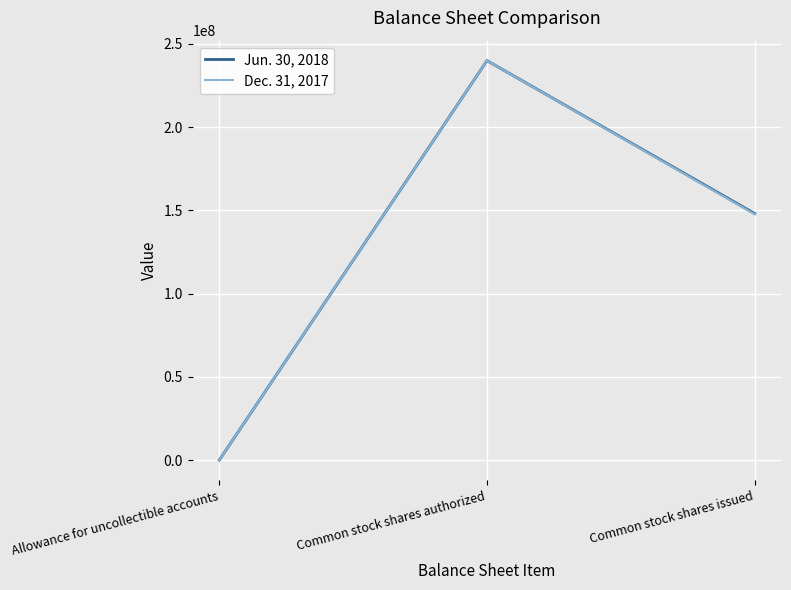

Reading left to right, list all the values displayed in this chart.

Jun. 30, 2018: Allowance for uncollectible accounts=2752	Common stock shares authorized=240000000	Common stock shares issued=148107000
Dec. 31, 2017: Allowance for uncollectible accounts=2752	Common stock shares authorized=240000000	Common stock shares issued=147740000